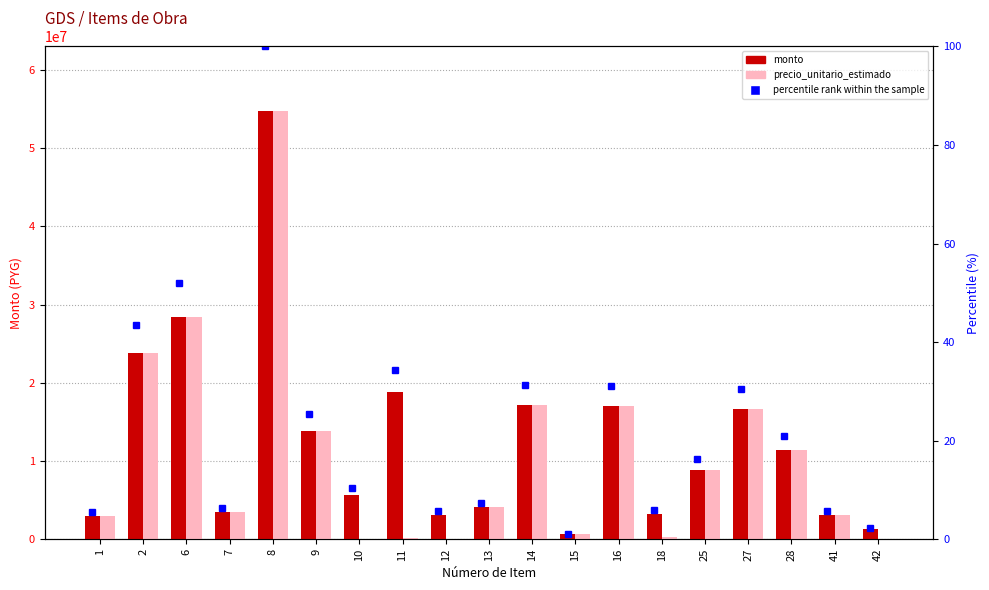

The value of monto at 14 is 3733645.3. True or false?

False